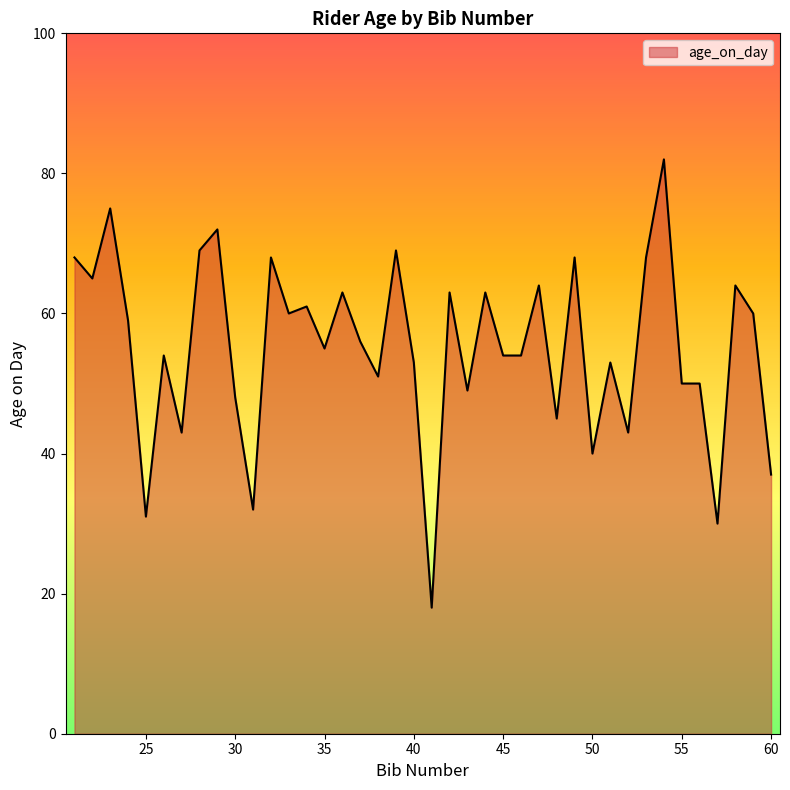

What is the minimum value shown in the chart?

18